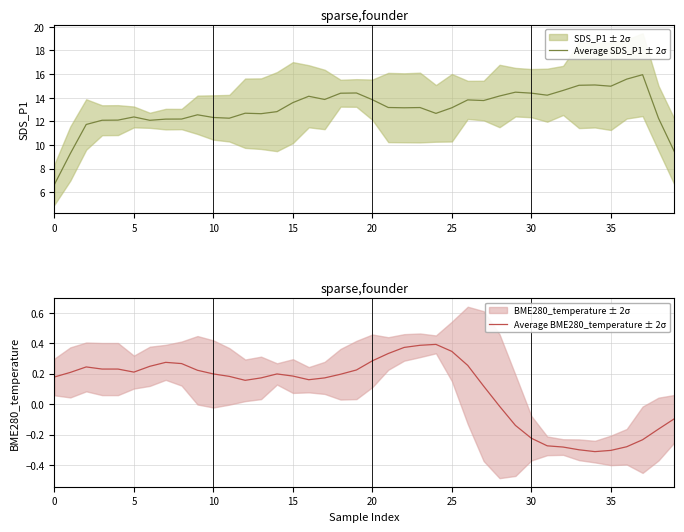

The value of Average SDS_P1 ± 2σ at 15 is 13.6. True or false?

True